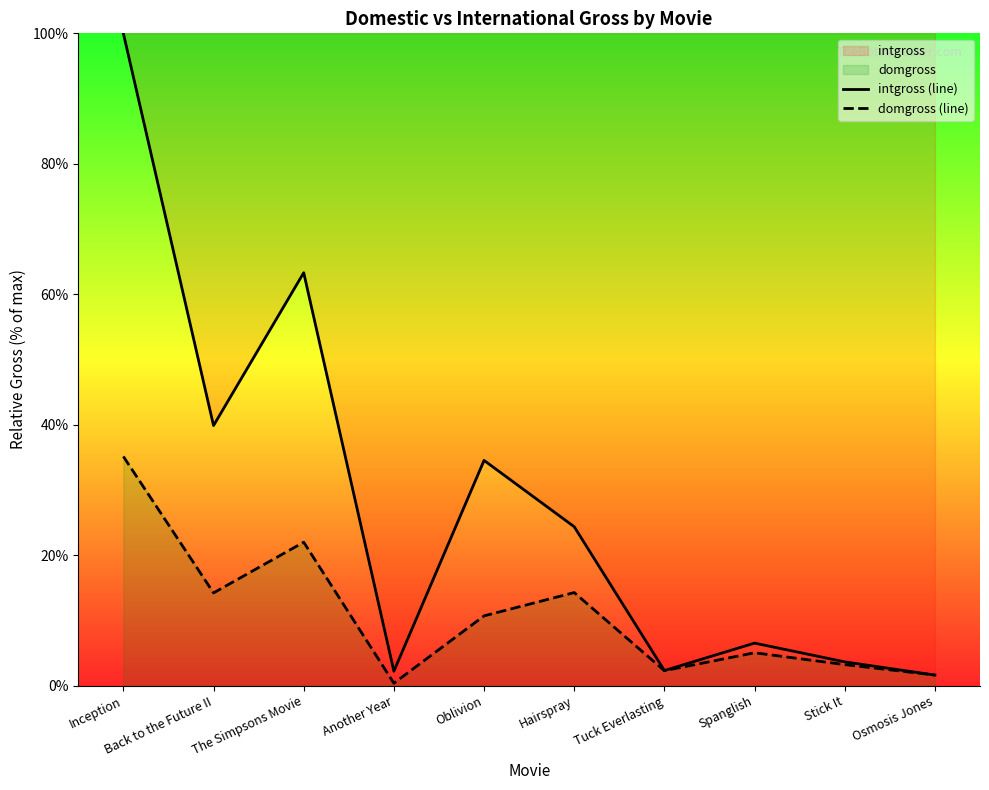

At which category is the sum across all series the highest?

Inception